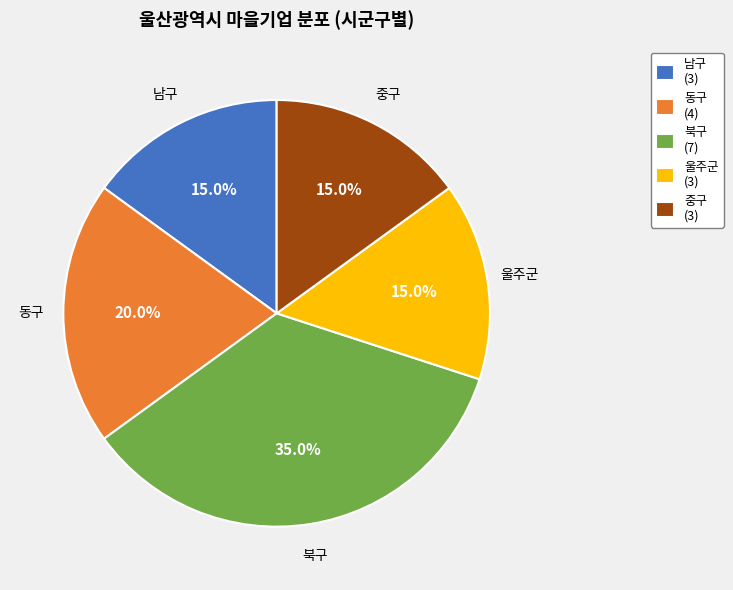

True or false: 울주군 accounts for 7% of the total.

False